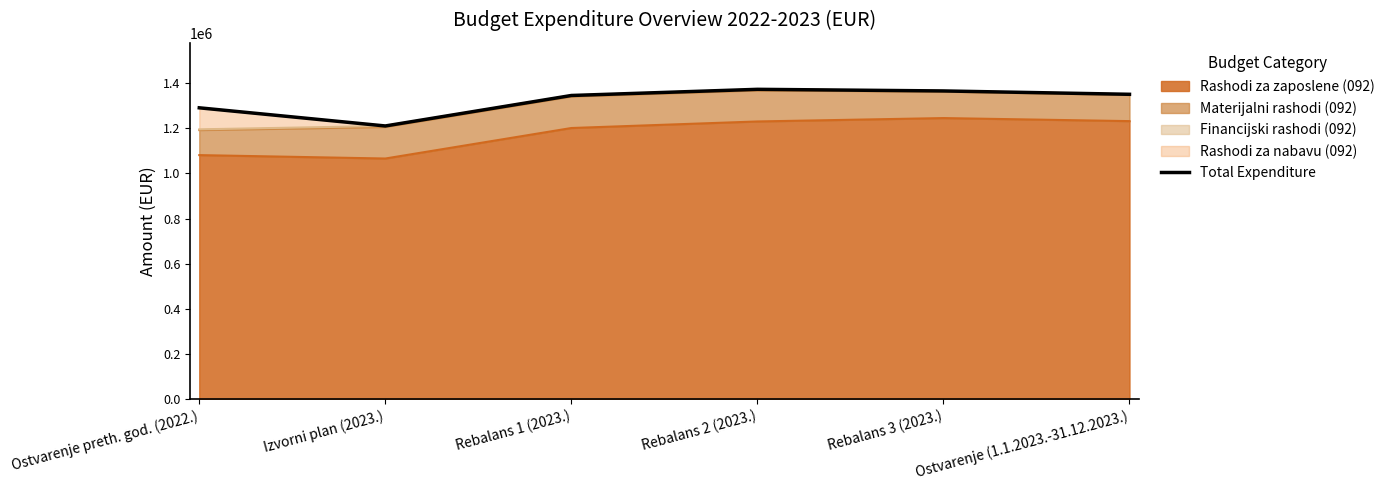

How many interior local peaks (higher than both neighbors) does the data have?

1